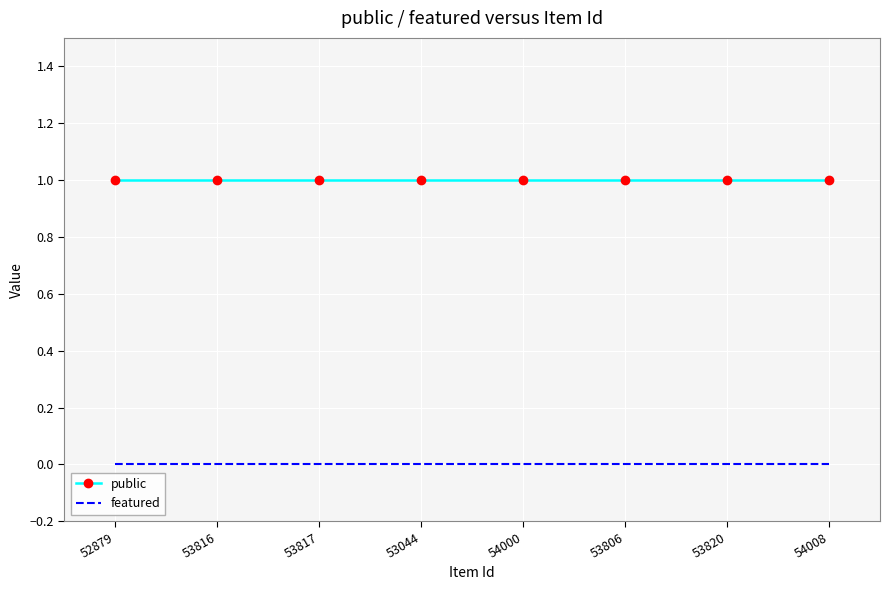

What position from the right is 53816?

7